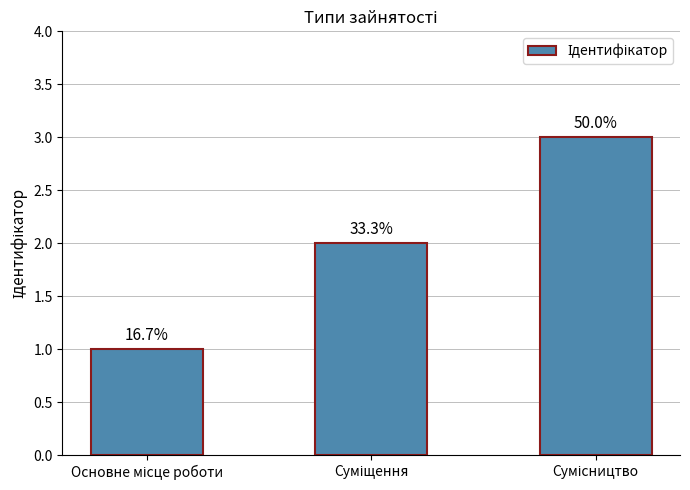

How many bars are there in total?

3